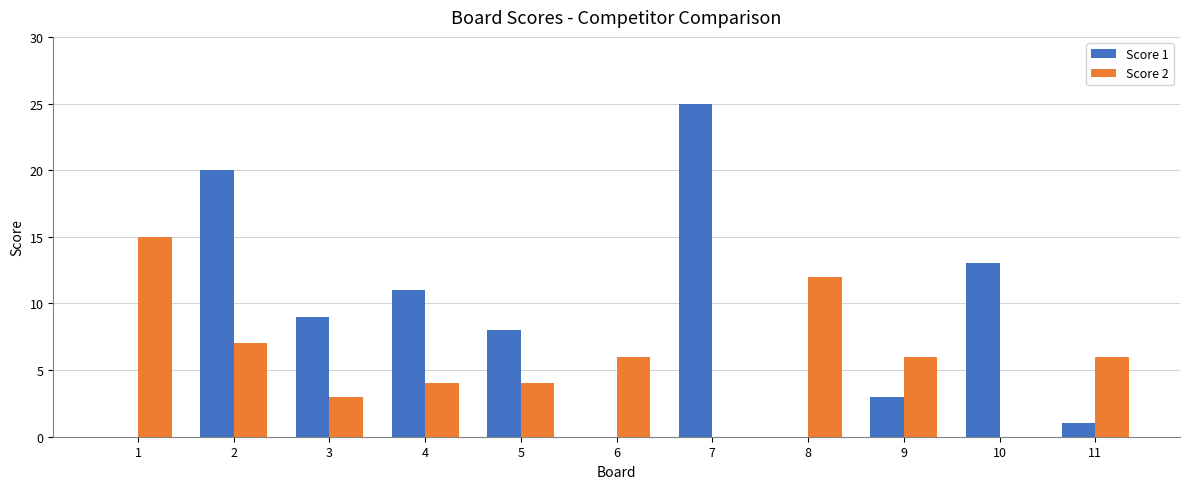

What are all the series names shown in the legend?

Score 1, Score 2